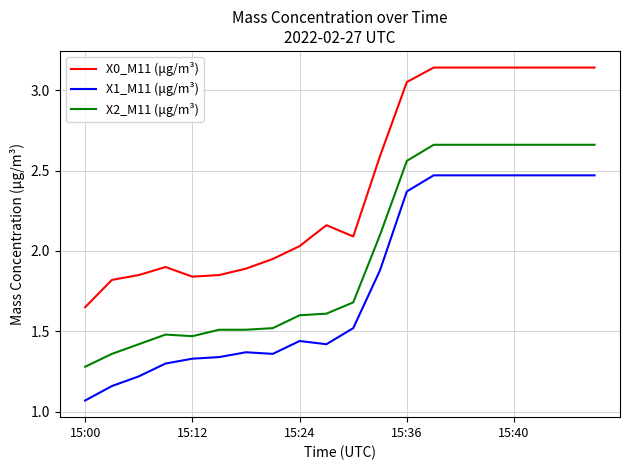

True or false: X1_M11 (μg/m³) and X2_M11 (μg/m³) cross at least once.

False